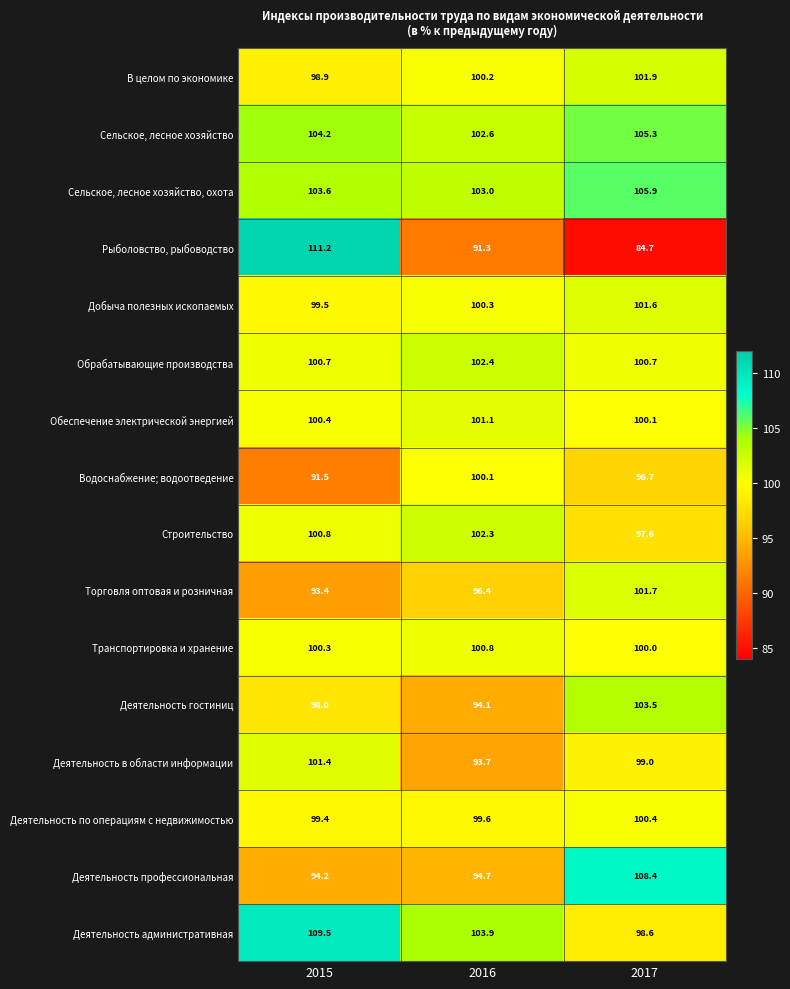

What is the difference between the Деятельность профессиональная values at 2017 and 2016?

13.7